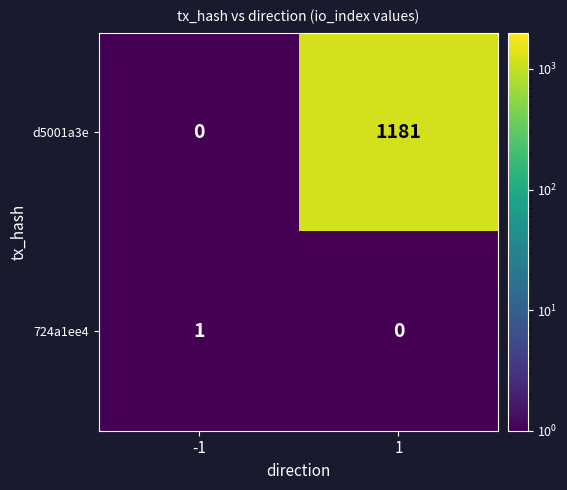

At which category is the sum across all series the highest?

1